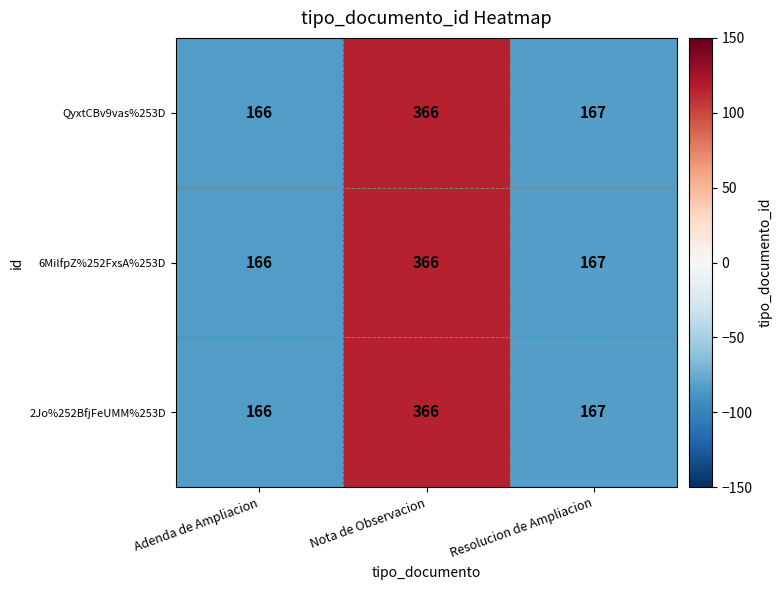

What is the difference between the 2Jo%252BfjFeUMM%253D values at Resolucion de Ampliacion and Nota de Observacion?

199